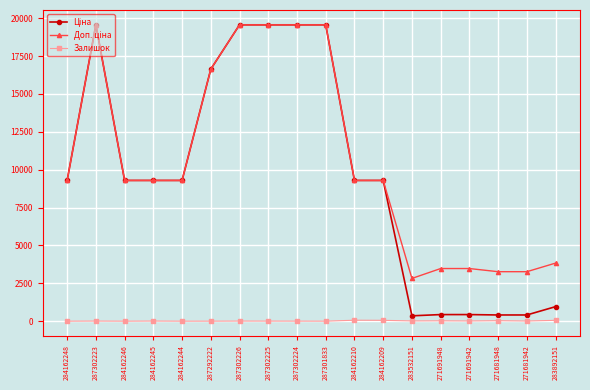

How many lines are shown in the chart?

3